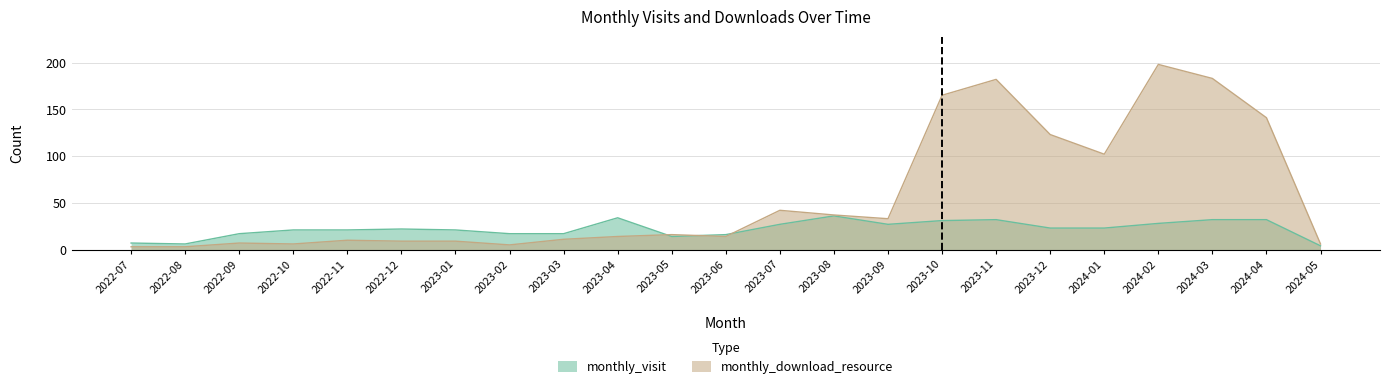

What is the label of the 10th point from the left?

2023-04